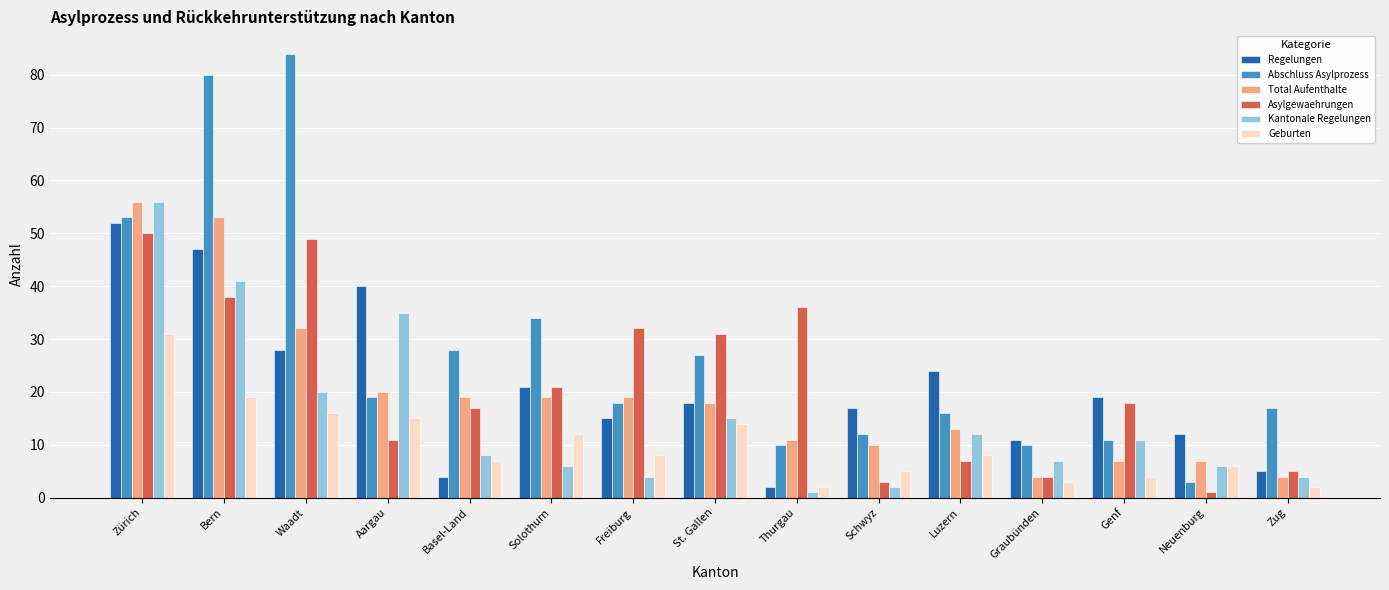

At which label does Total Aufenthalte first exceed 18?

Zürich